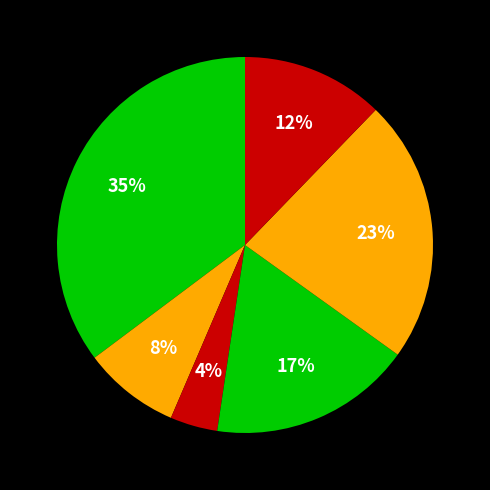

How many segments does this pie chart have?

6